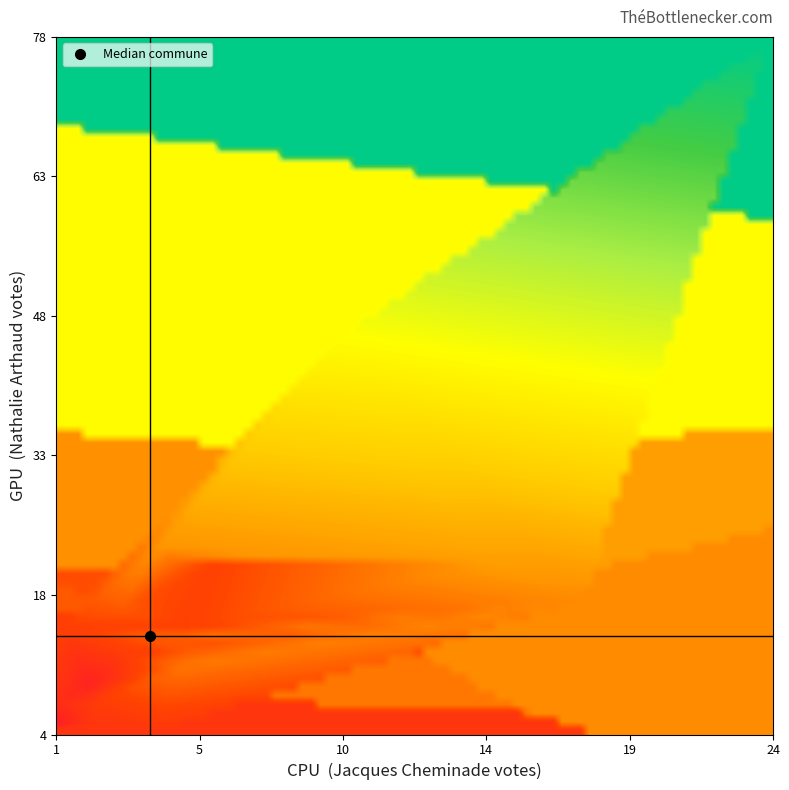

What is the greatest value displayed?

1351